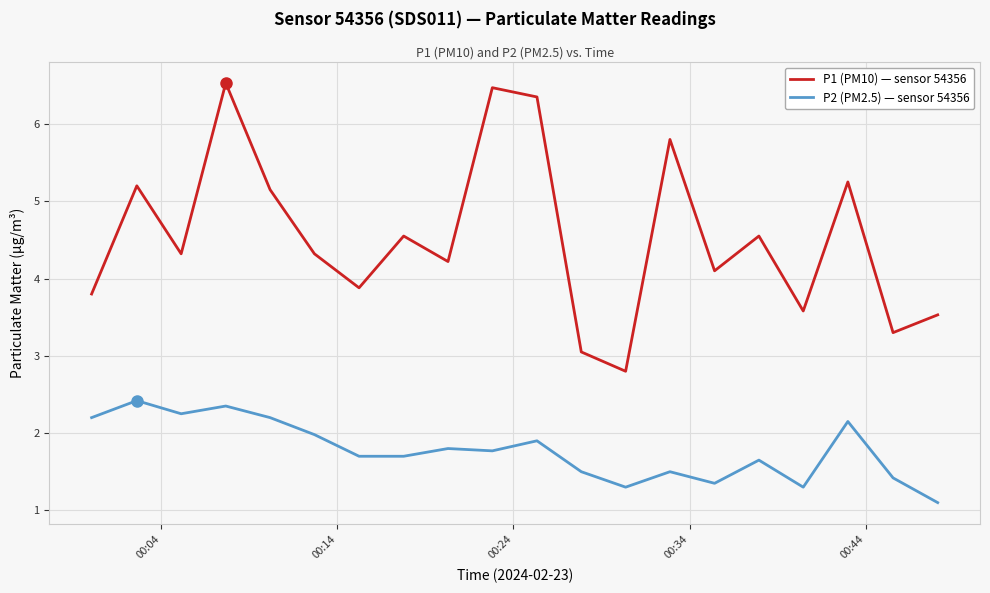

Rank the series by their average value, from lowest to highest.

P2 (PM2.5) — sensor 54356, P1 (PM10) — sensor 54356